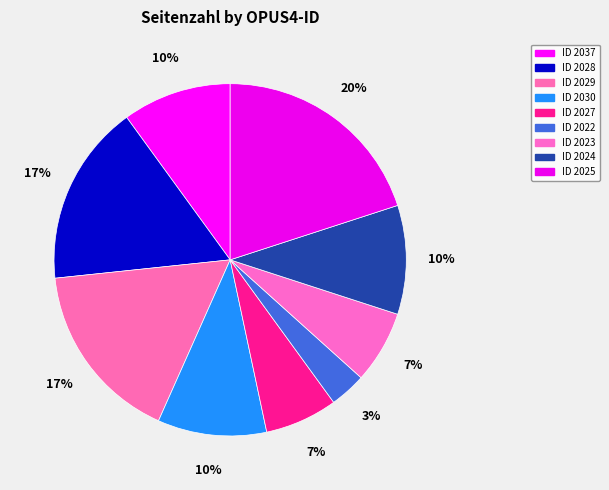

How many segments does this pie chart have?

9